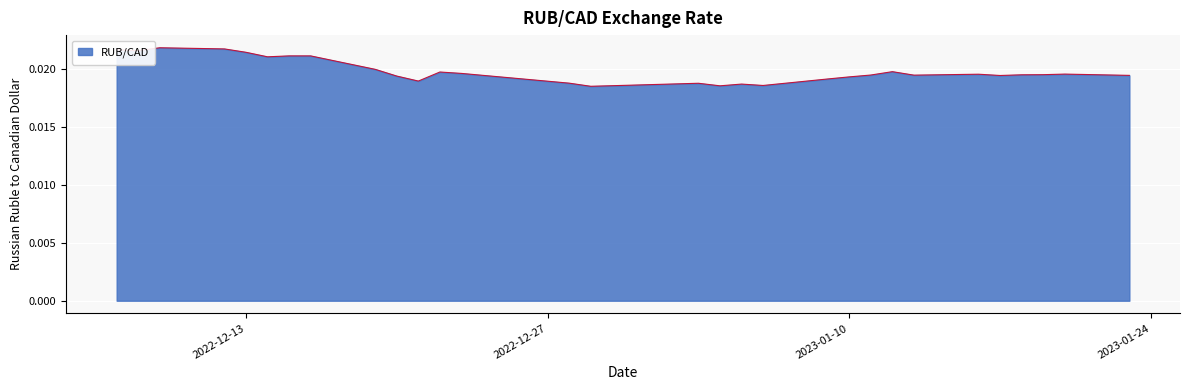

List the labels in order of value, smallest first.

2022-12-29, 2023-01-04, 2022-12-30, 2023-01-06, 2023-01-05, 2023-01-03, 2022-12-28, 2022-12-21, 2023-01-09, 2023-01-10, 2022-12-20, 2023-01-17, 2023-01-23, 2023-01-13, 2023-01-11, 2023-01-18, 2023-01-19, 2023-01-16, 2023-01-20, 2022-12-23, 2022-12-22, 2023-01-12, 2022-12-19, 2022-12-14, 2022-12-15, 2022-12-16, 2022-12-13, 2022-12-08, 2022-12-07, 2022-12-12, 2022-12-09